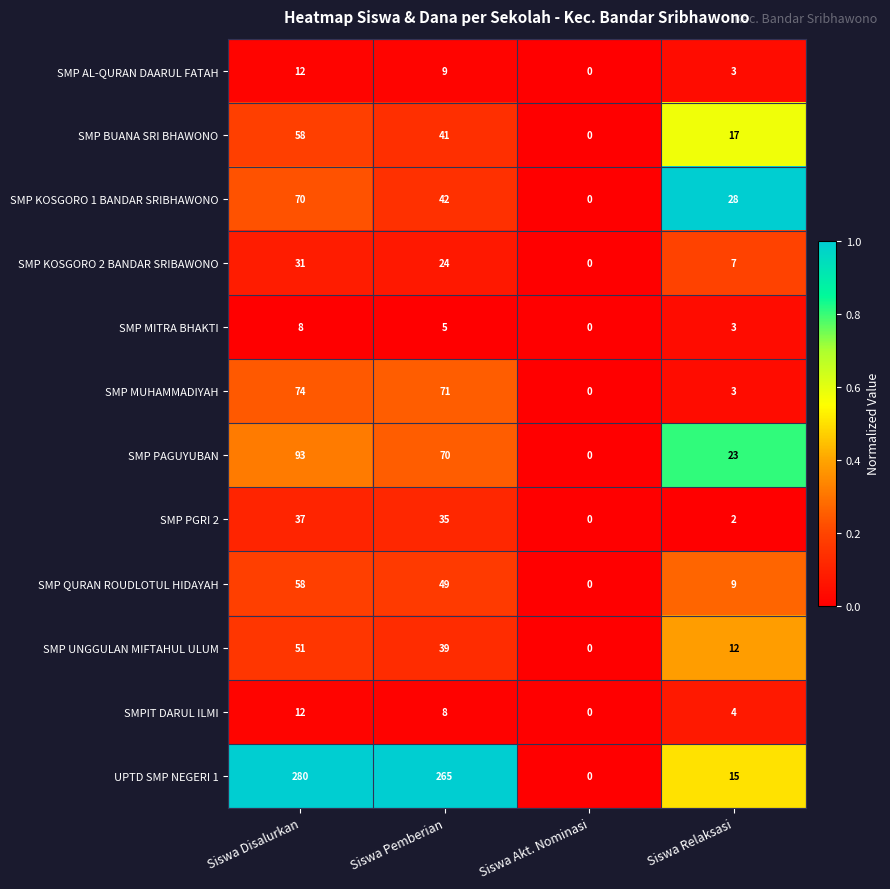

At which label is SMP KOSGORO 2 BANDAR SRIBAWONO closest to 15?

Siswa Relaksasi